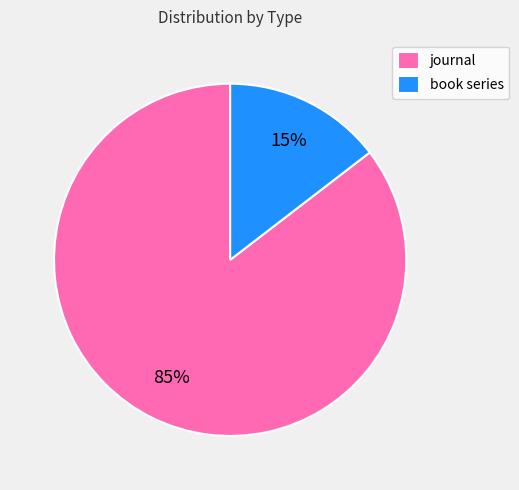

Do book series and journal together represent more than half of the pie?

Yes